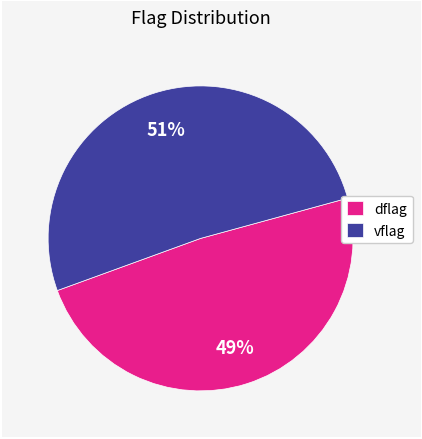

What percentage is the dflag slice, to the nearest percent?

49%